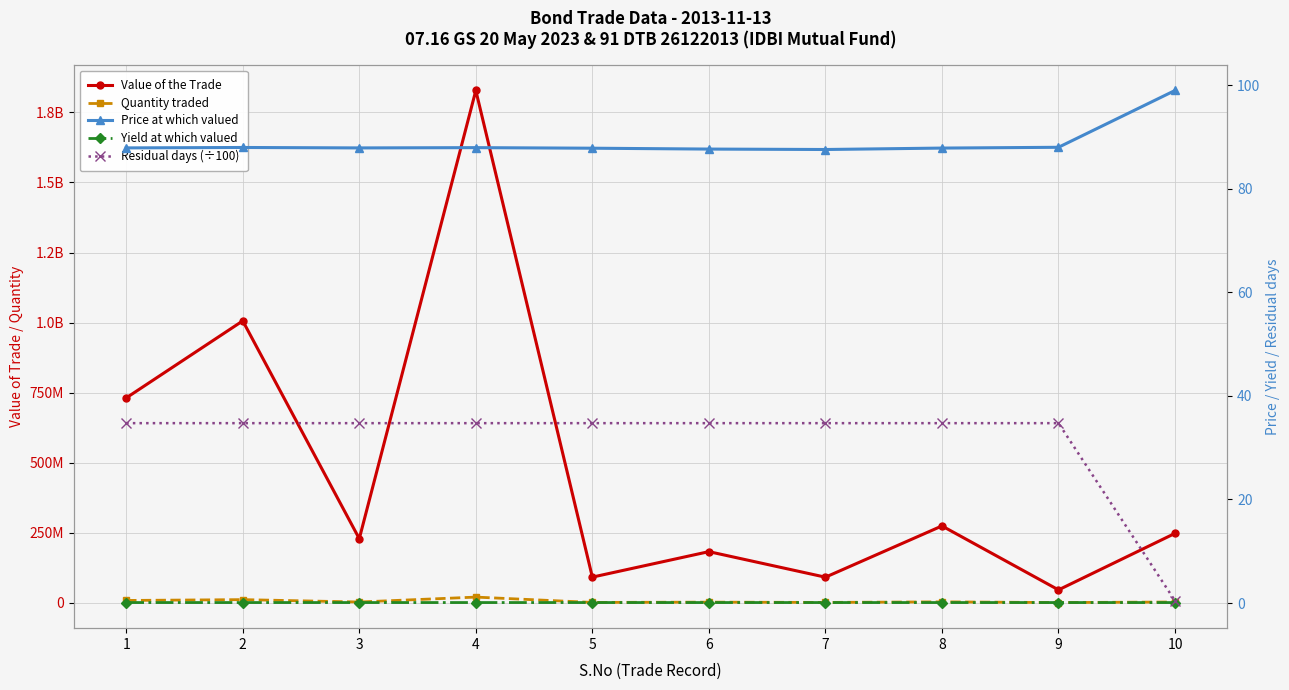

Between 4 and 6, which is larger?

4